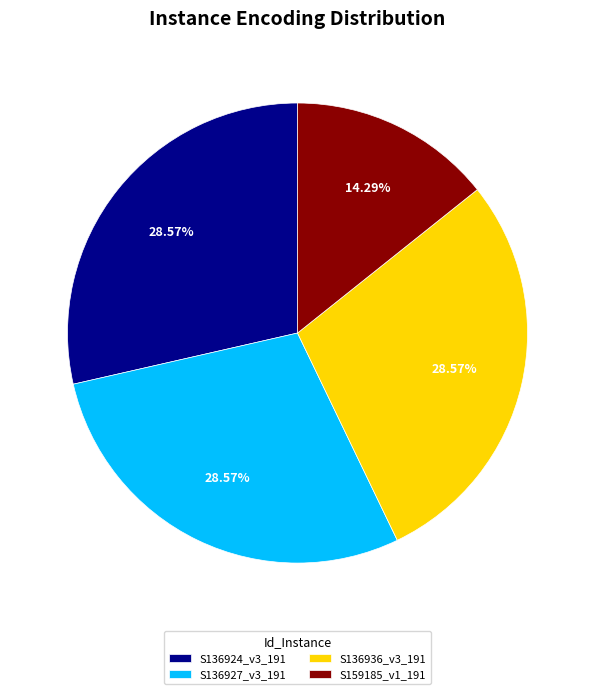

Is there any slice that represents more than half of the pie?

No